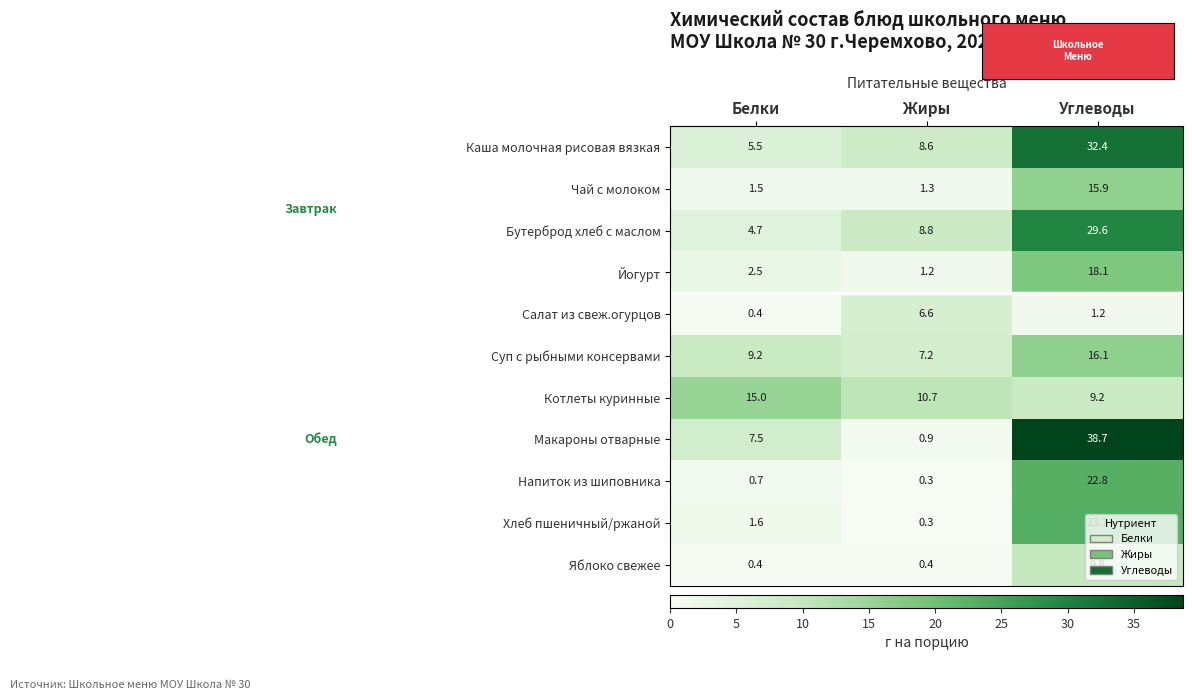

At how many categories does at least one series exceed 1?

3